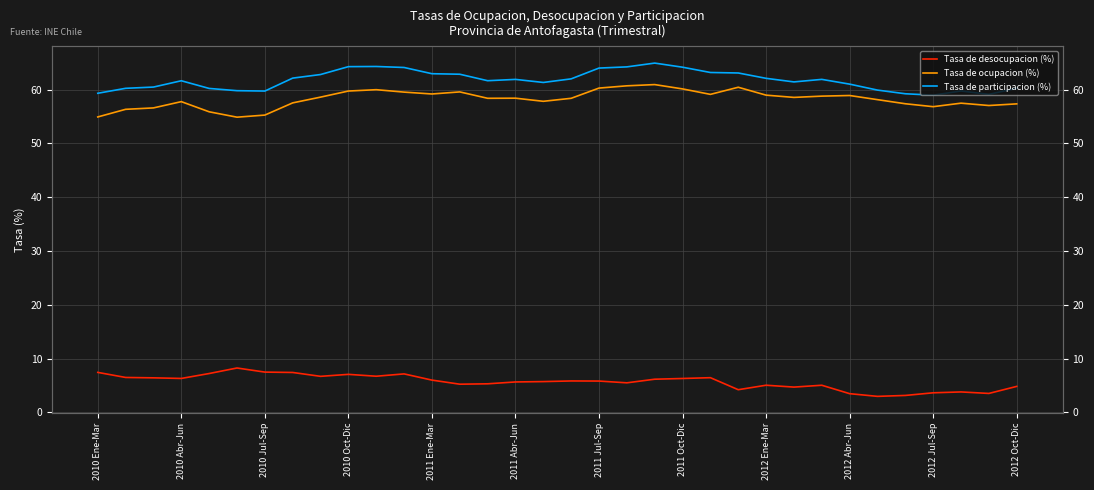

What is the spread (max minus min) of values at 17?

56.2